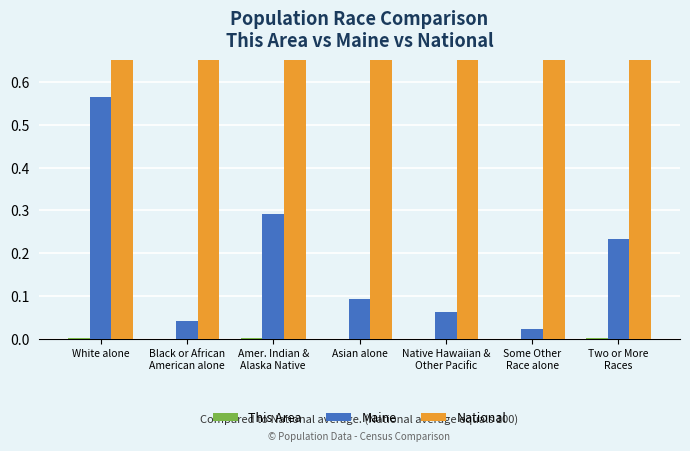

The This Area series shows 0.0 at Some Other
Race alone. True or false?

False